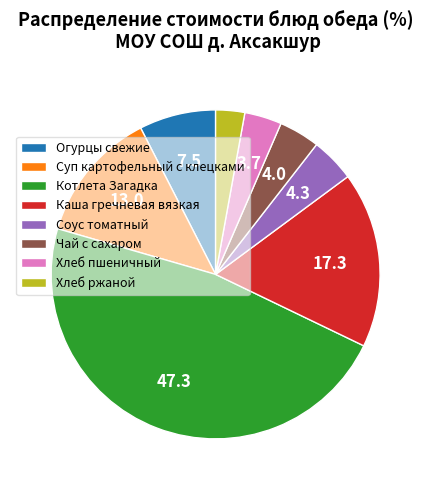

Combined, do Чай с сахаром and Каша гречневая вязкая account for over 50%?

No